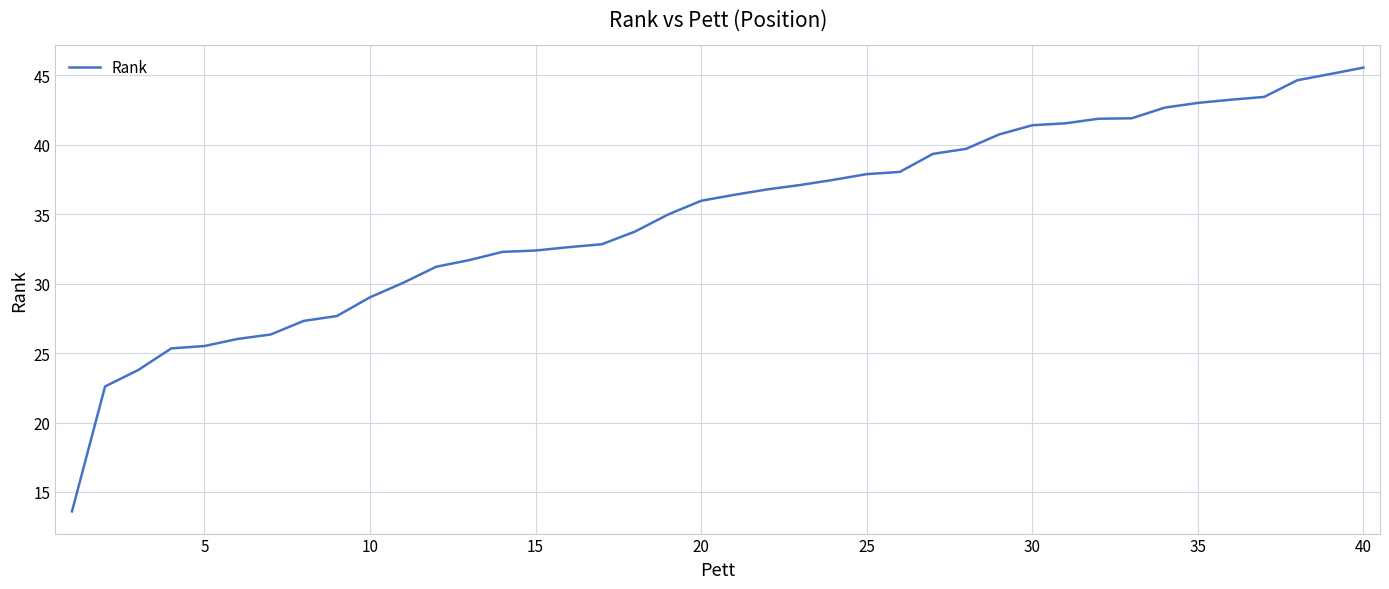

What is the difference between the maximum and minimum values?

32.0